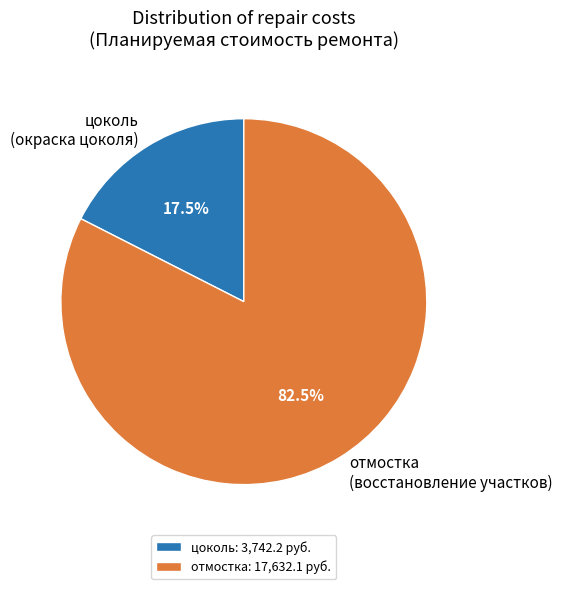

Do цоколь (окраска цоколя) and отмостка (восстановление участков) together represent more than half of the pie?

Yes